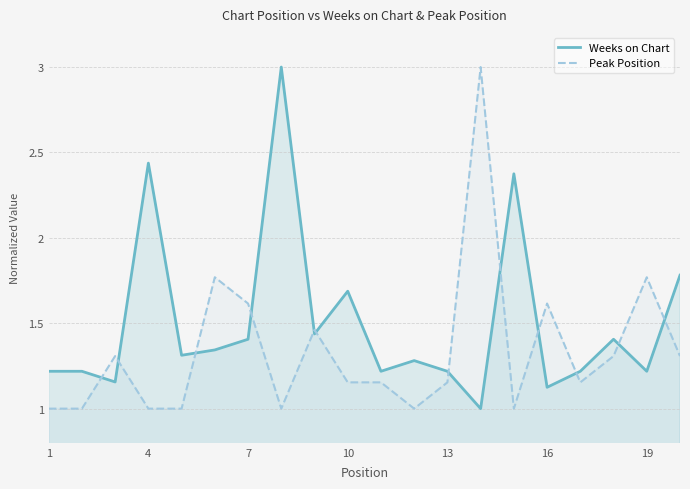

After their last crossing, which series has the higher values: Peak Position or Weeks on Chart?

Weeks on Chart